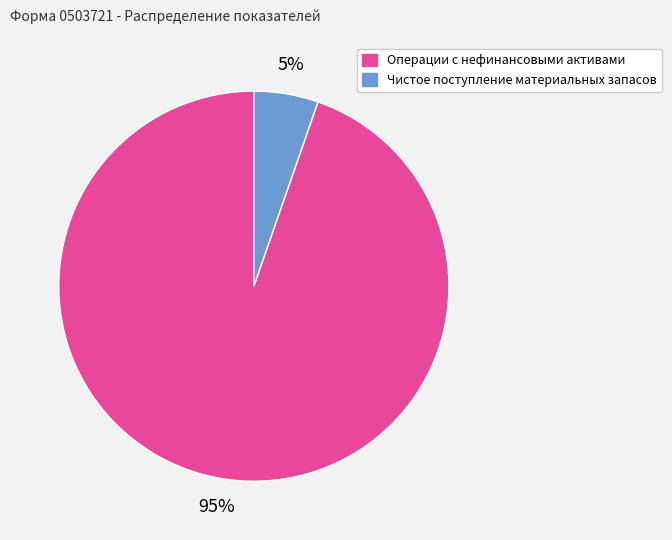

What percentage is the Чистое поступление материальных запасов slice, to the nearest percent?

5%